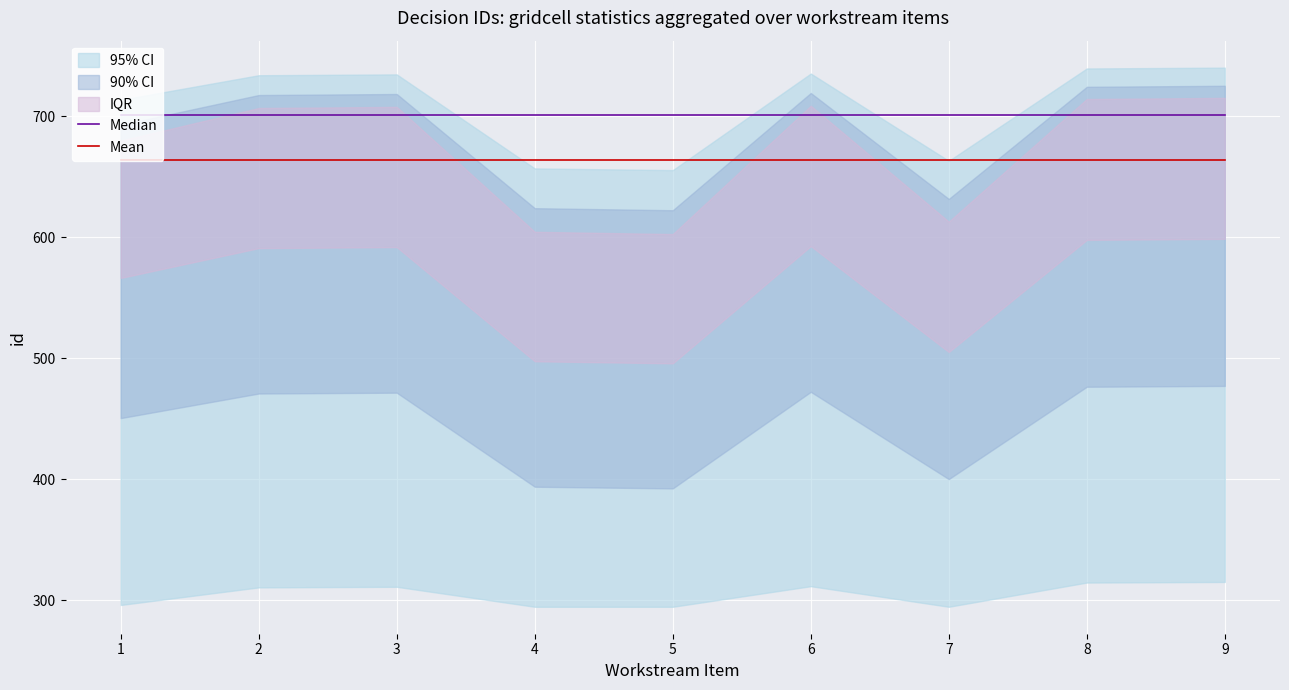

The value of Mean at 5 is 1068. True or false?

False